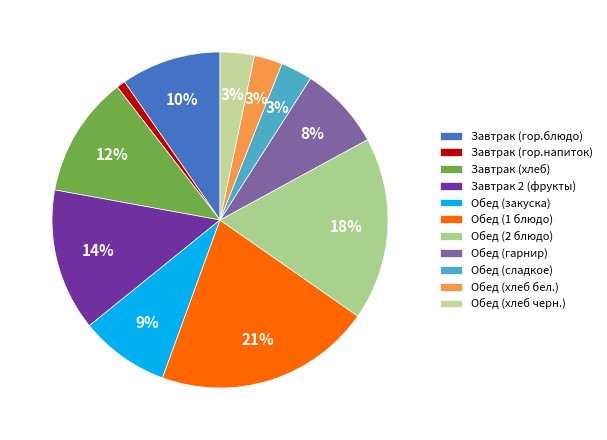

To the nearest percent, what portion does Обед (сладкое) represent?

3%